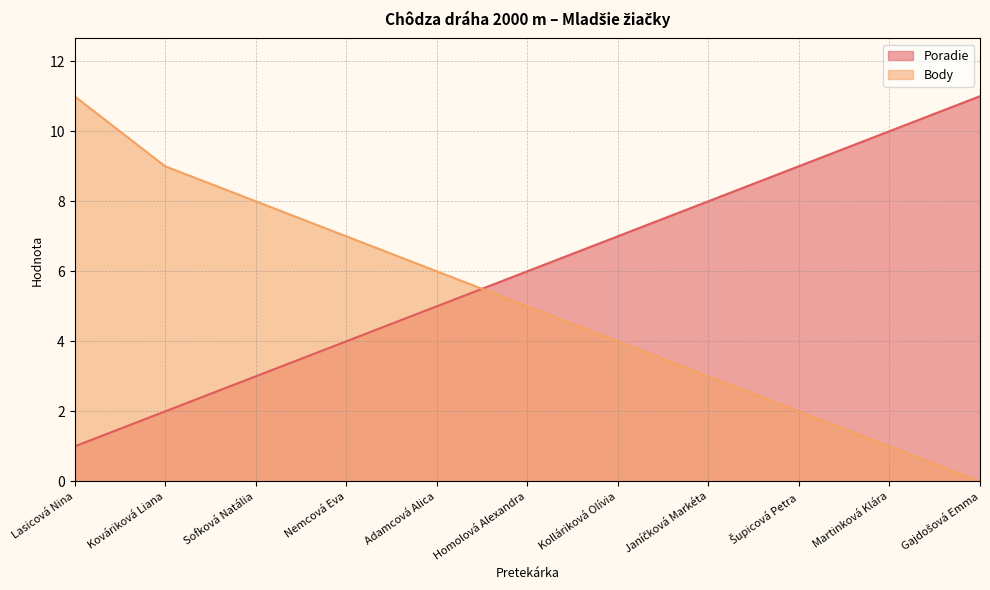

Which series ends up on top after the final intersection of Poradie and Body?

Poradie